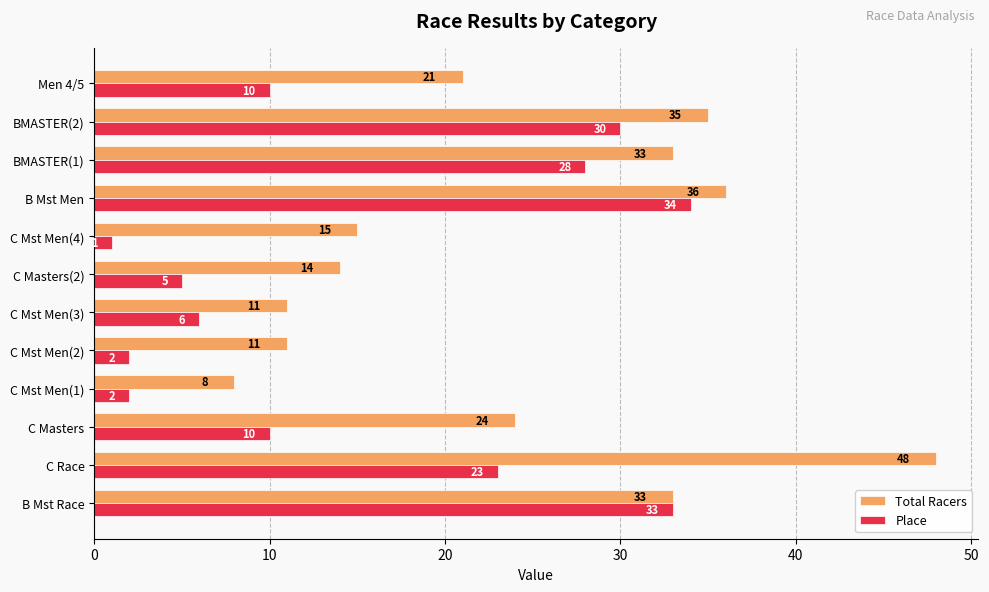

Which series changed the most between C Race and BMASTER(2)?

Total Racers